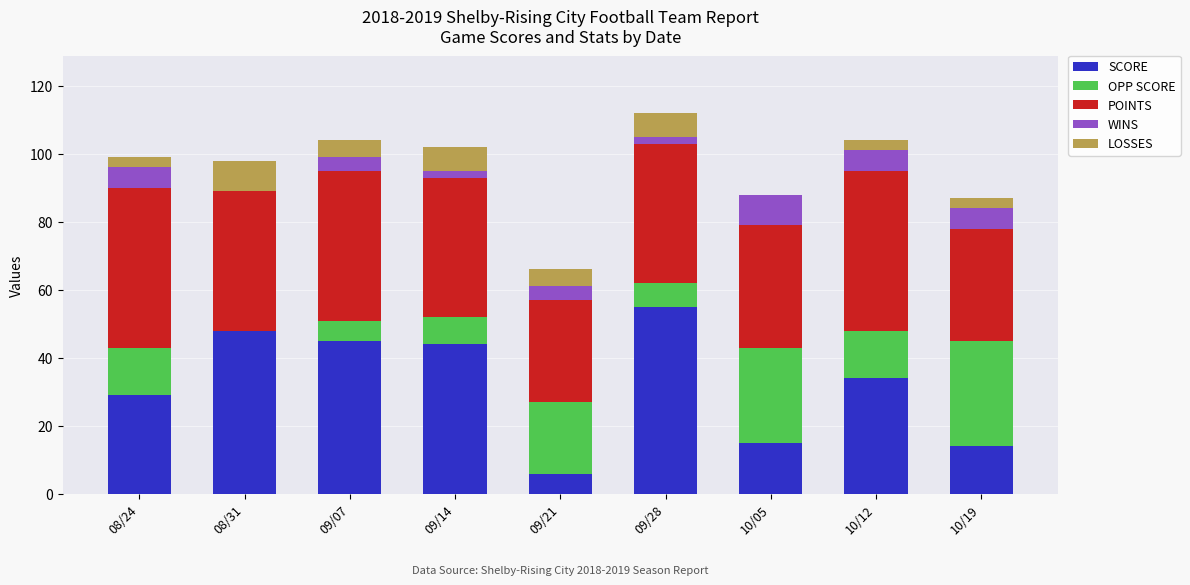

What is the sum of all SCORE values?

290